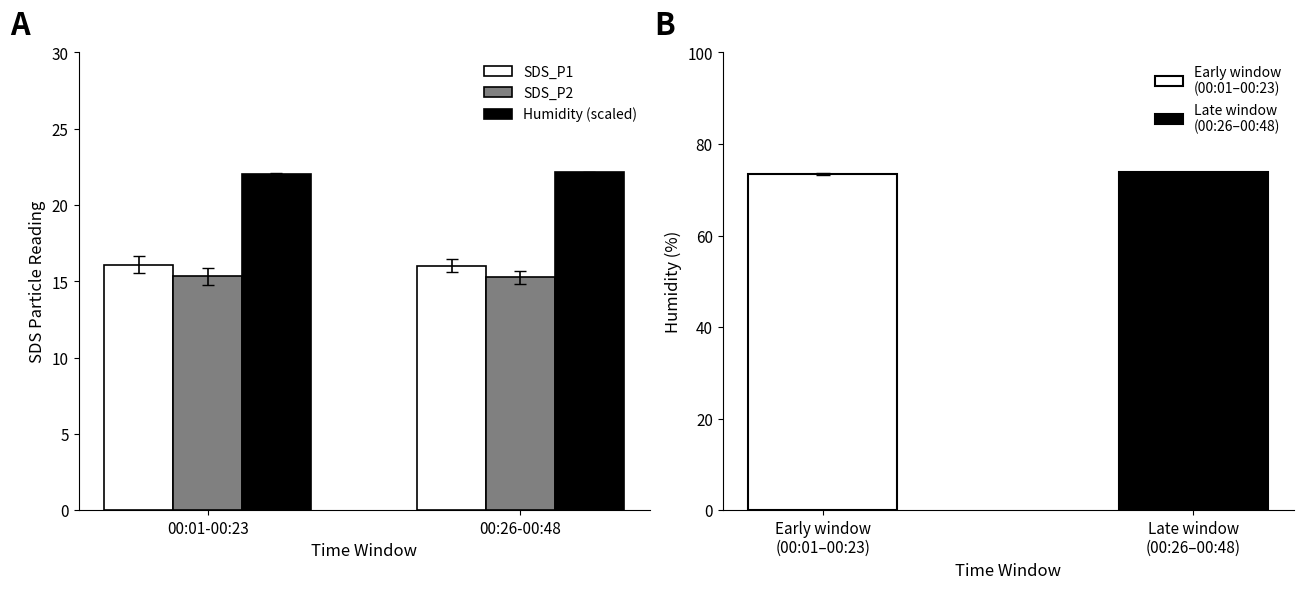

What is the difference between the Humidity (scaled) values at 00:01-00:23 and 00:26-00:48?

0.1